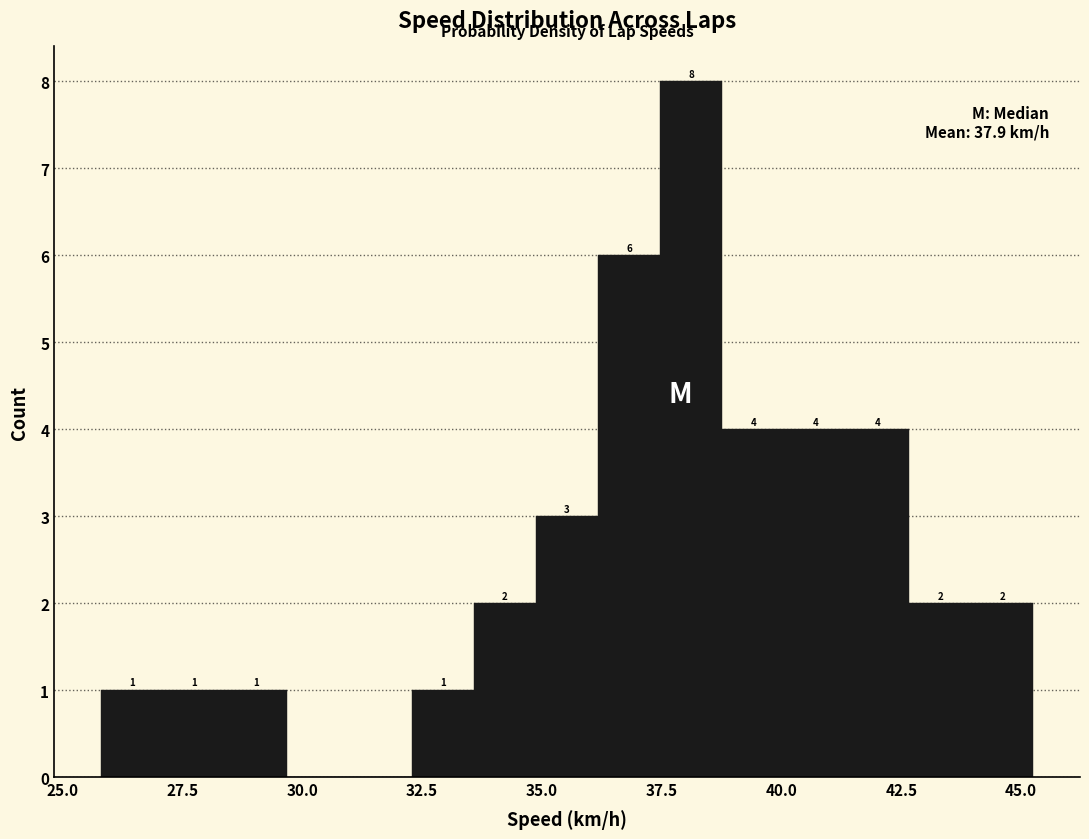

Around what value on the x-axis is the tallest bar? Give the approximate position of its centre, as read against the axis.

38.0